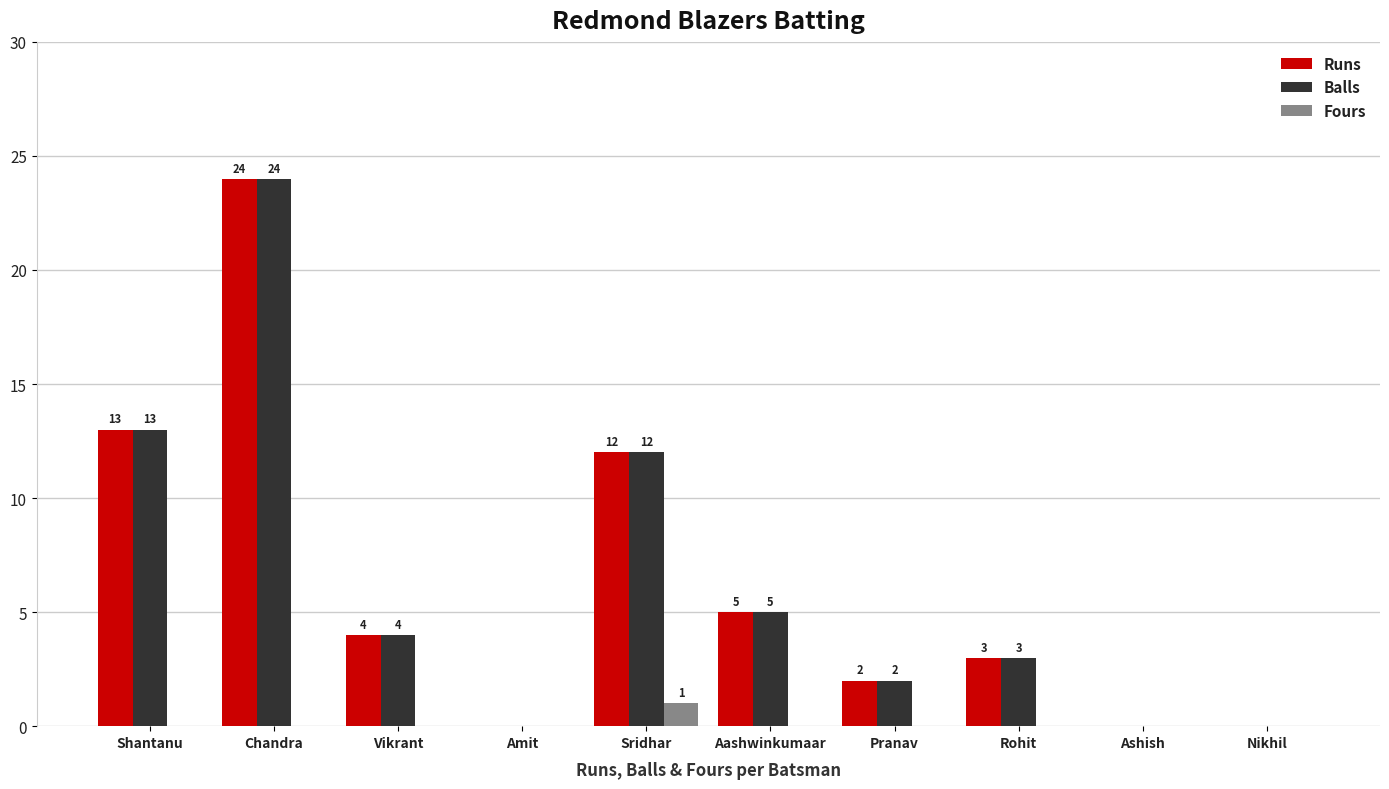

Reading right to left, what are all the values shown in this chart?

Runs: 0	0	3	2	5	12	0	4	24	13
Balls: 0	0	3	2	5	12	0	4	24	13
Fours: 0	0	0	0	0	1	0	0	0	0